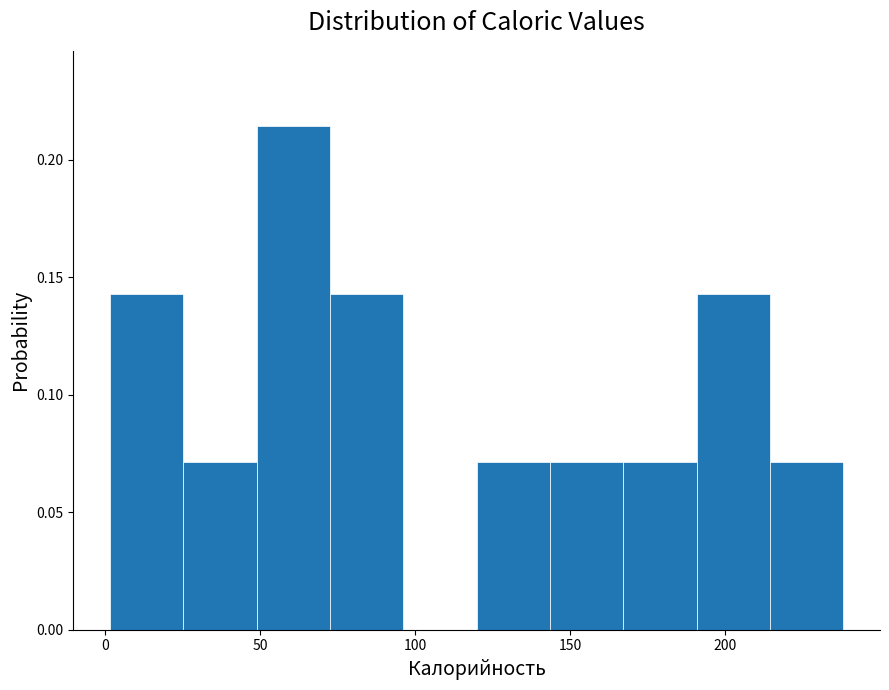

Reading left to right, transcribe this chart: for each bar, give the range it covers on the x-axis and its height. Neither the bar edges nor the heights are printed on the chart, so give them approximately, as read against the axes.

0 to 25: 0.145
25 to 50: 0.070
50 to 75: 0.215
75 to 95: 0.145
95 to 120: 0
120 to 145: 0.070
145 to 165: 0.070
165 to 190: 0.070
190 to 215: 0.145
215 to 240: 0.070